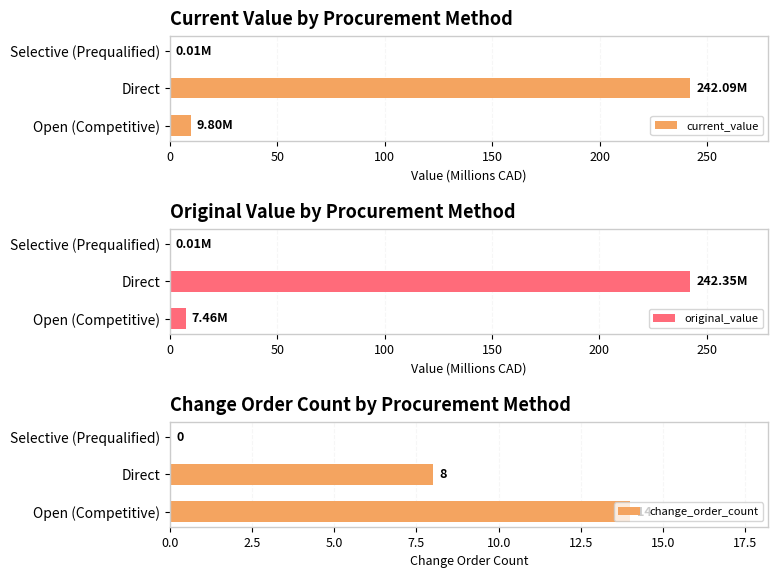

Is it true that change_order_count equals 9.0 at Selective (Prequalified)?

False